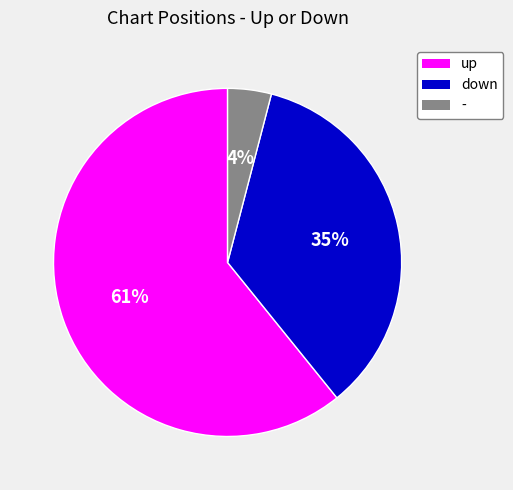

What is the smallest slice in the pie chart?

-